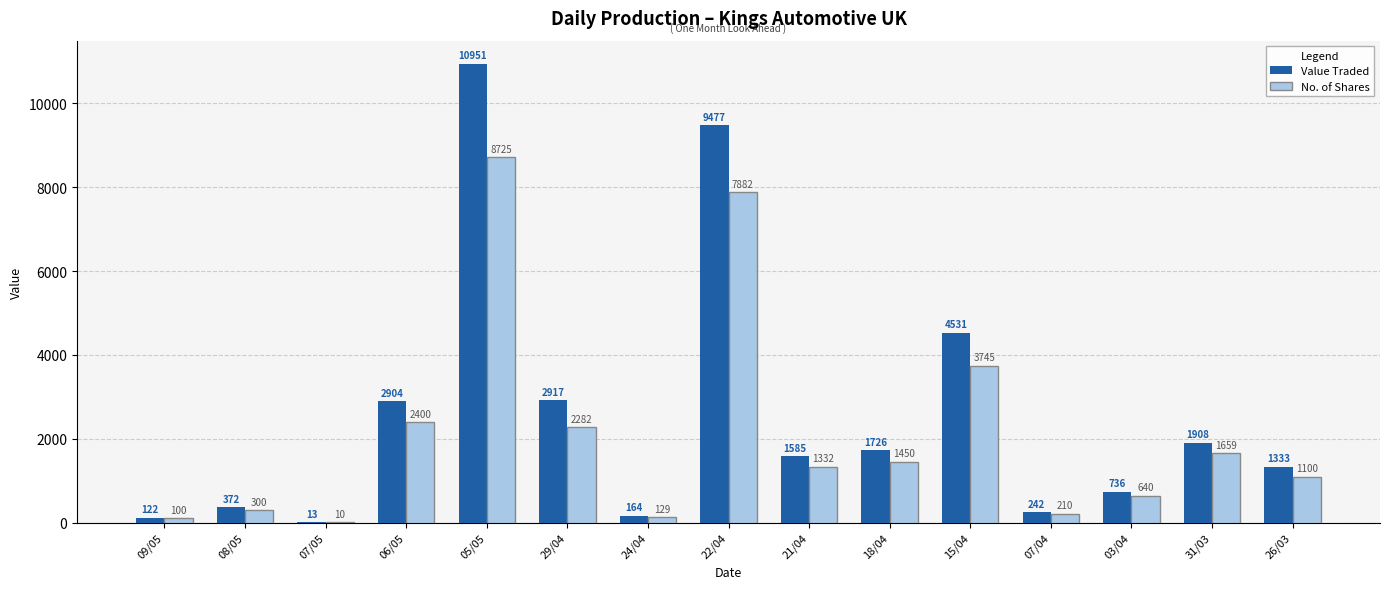

Where does the Value Traded series first go above 1585?

06/05